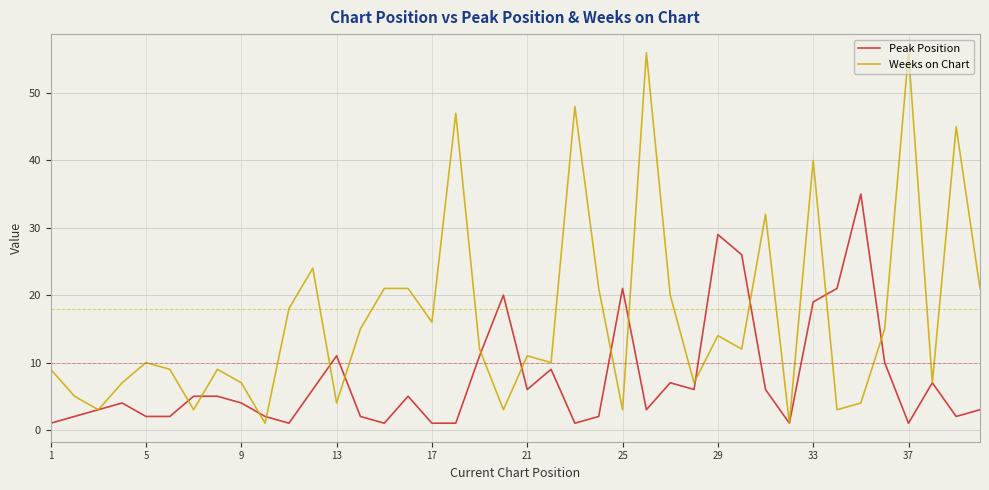

What is the maximum value shown in the chart?

56